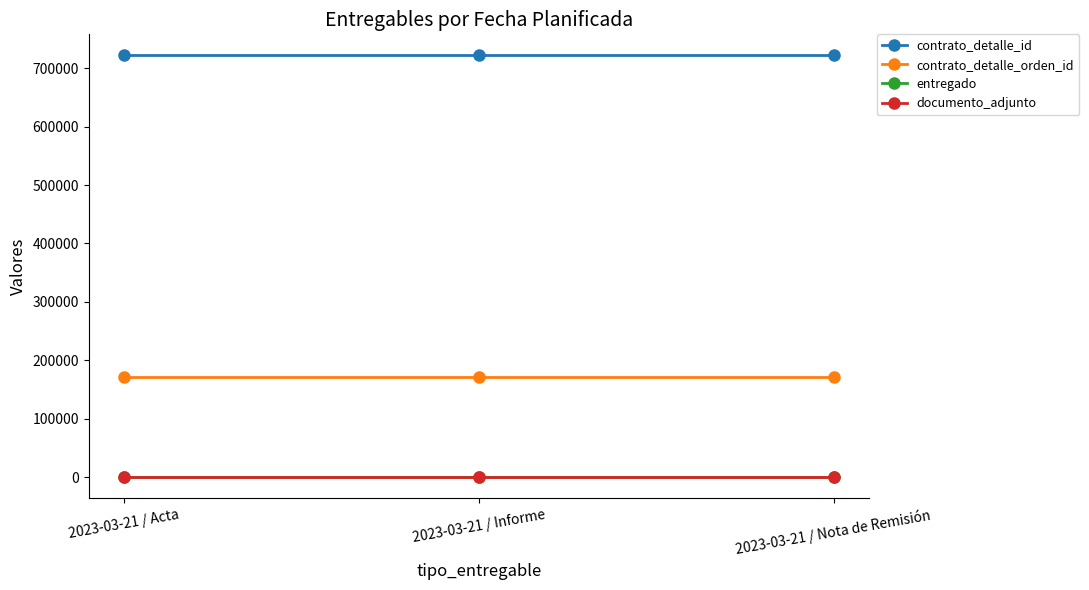

Does the chart display data point markers on the line(s)?

Yes